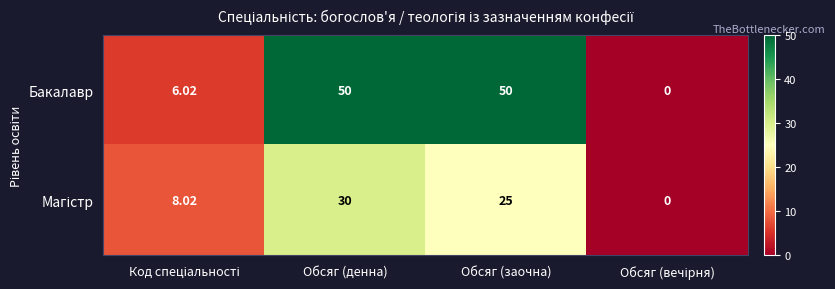

Count the number of categories in the chart.

4